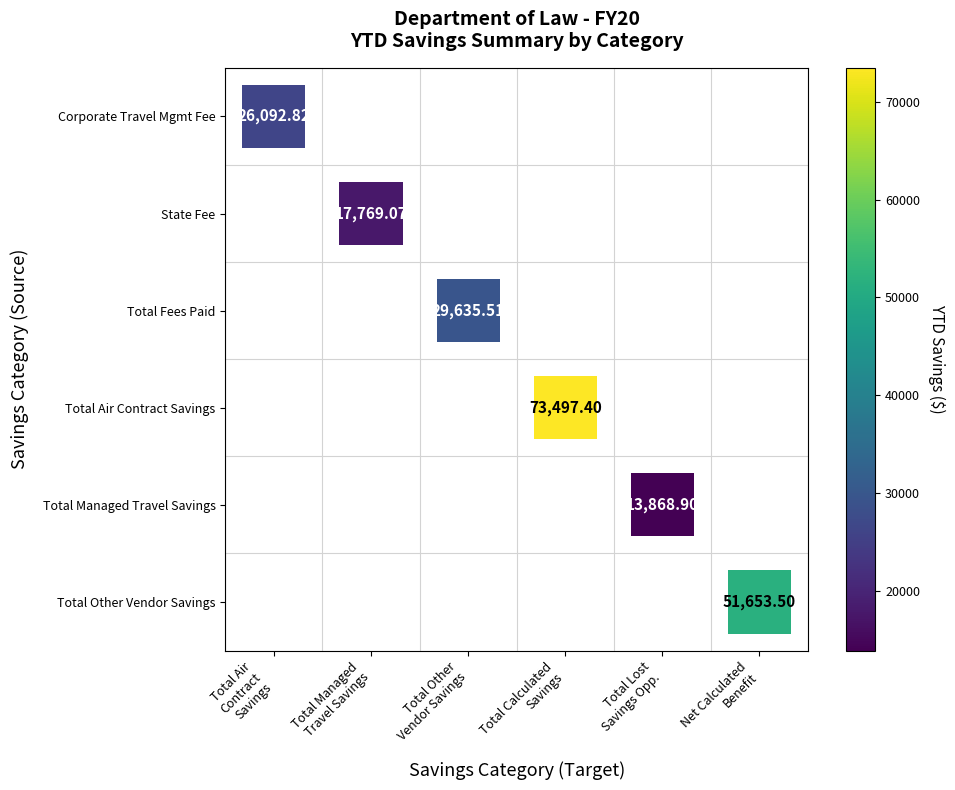

The Total Air Contract Savings series shows 73497.4 at Total Calculated Savings. True or false?

True